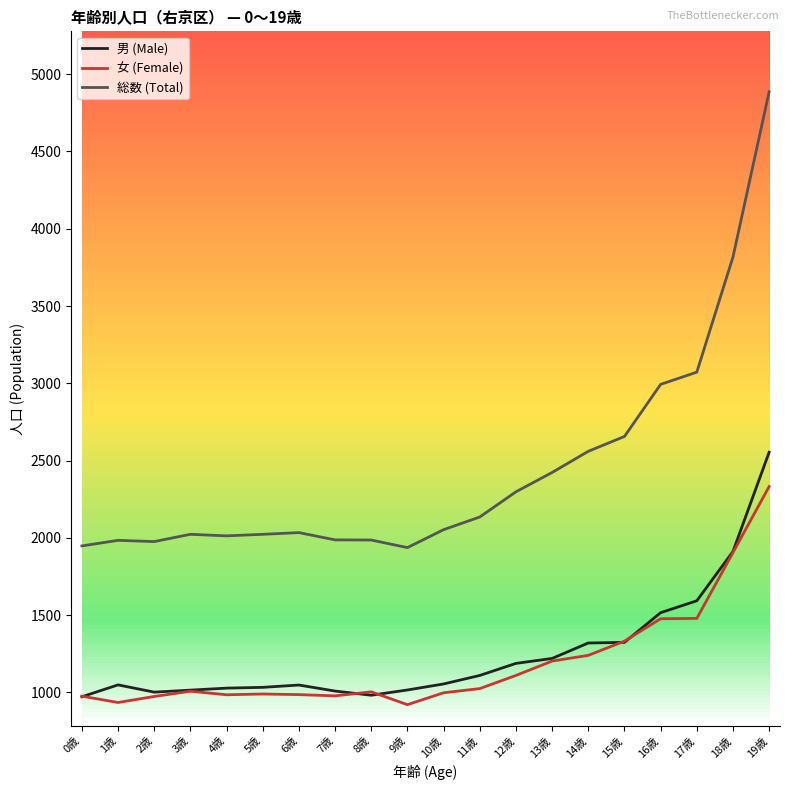

How many values in the 女 (Female) series are below 1008?

10